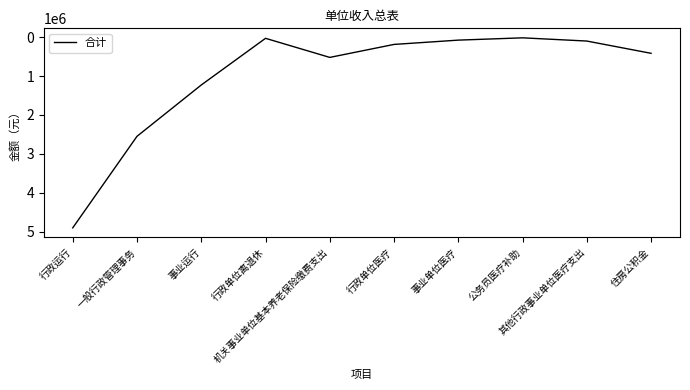

What is the difference between the second highest and minimum values?

2528112.2